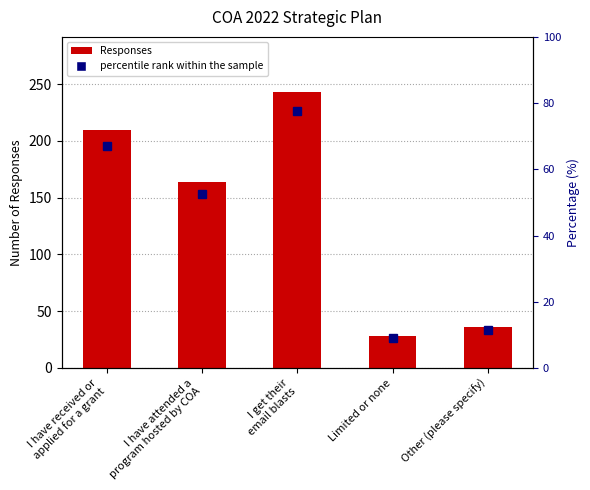

What is the difference between the second highest and second lowest values in the percentile rank within the sample series?

55.6